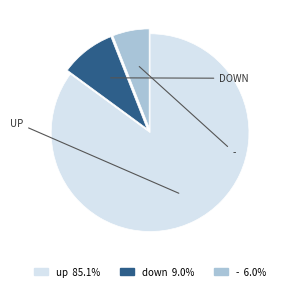

Does any single category account for the majority?

Yes